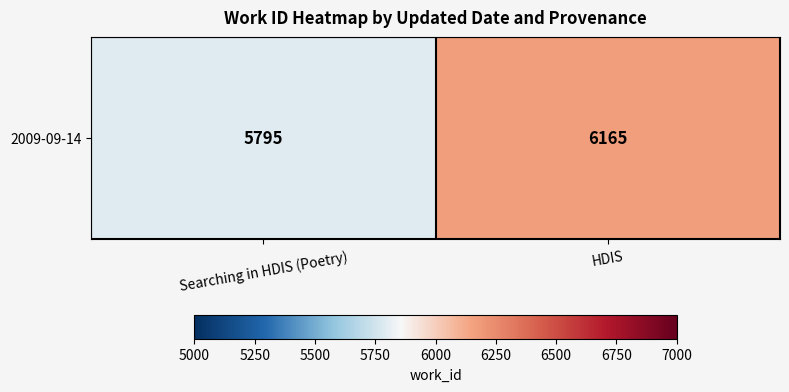

What is the sum of all values?

11960